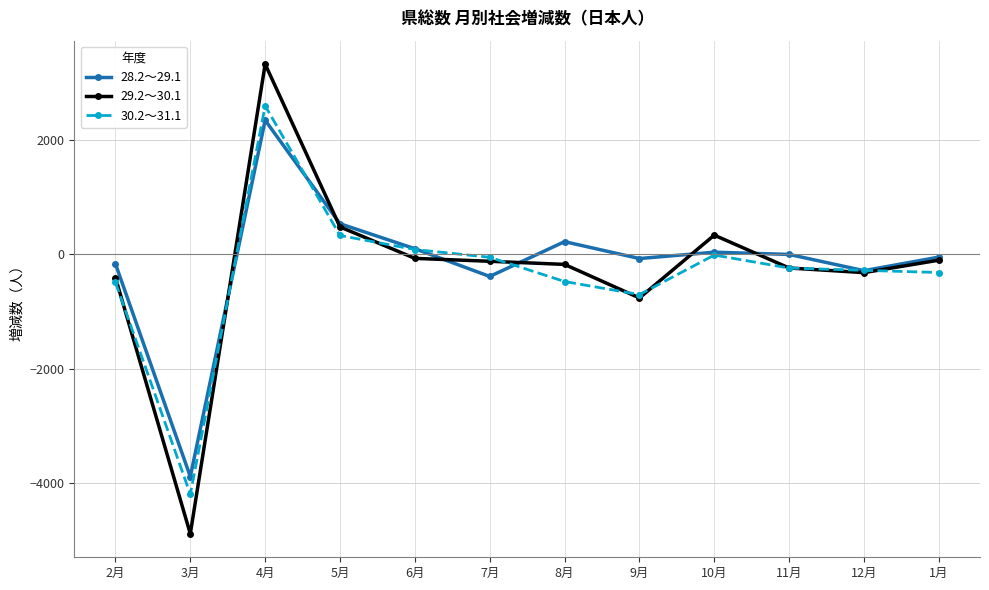

The 30.2～31.1 series shows -50 at 7月. True or false?

True